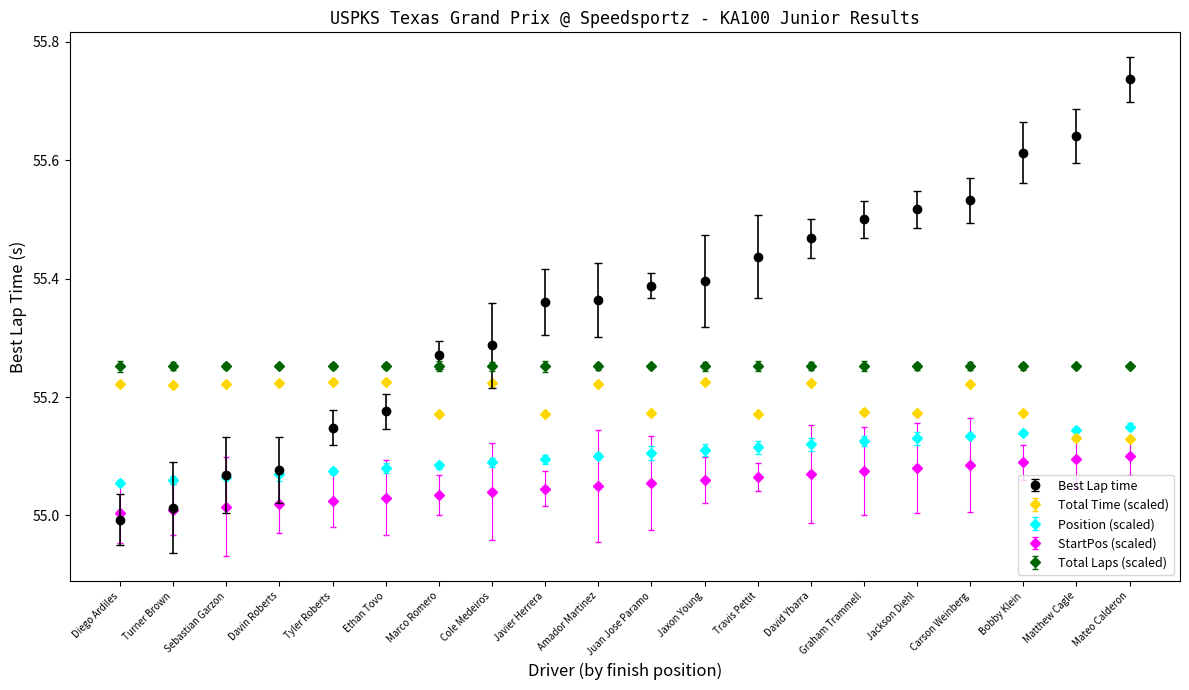

What is the label of the 16th point from the left?

Jackson Diehl